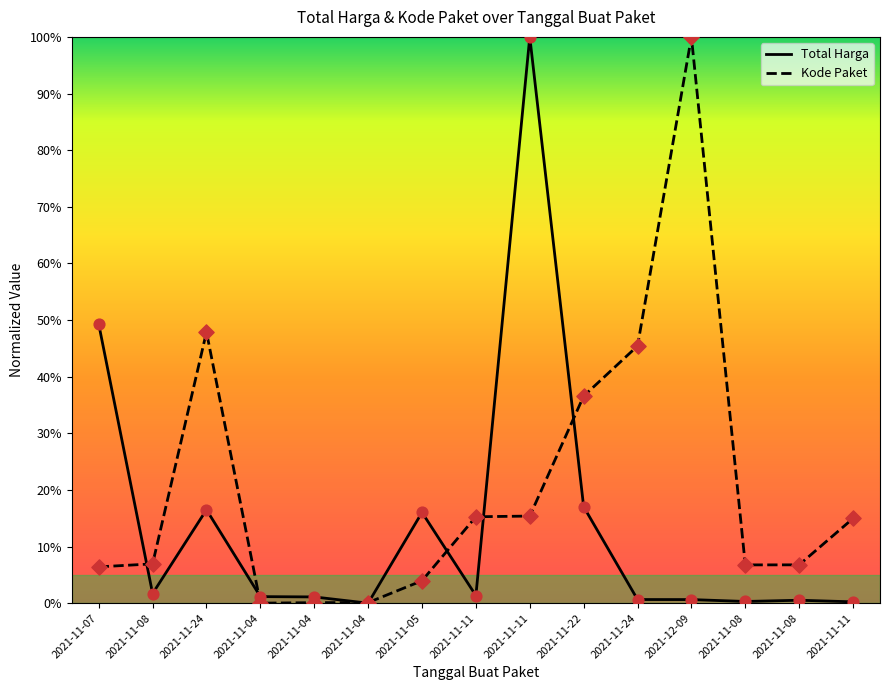

What is the total value across all series at 2021-11-08?

0.1